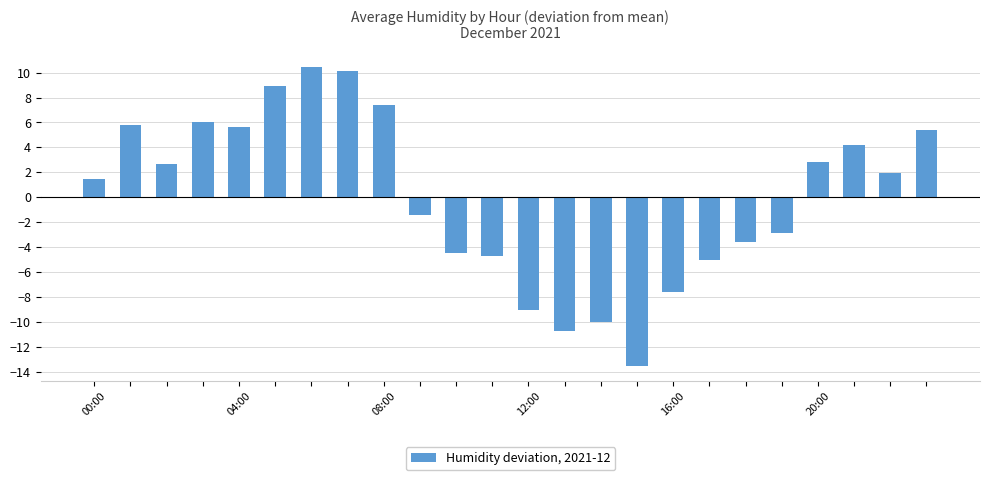

What is the difference between the second highest and minimum values?

23.7